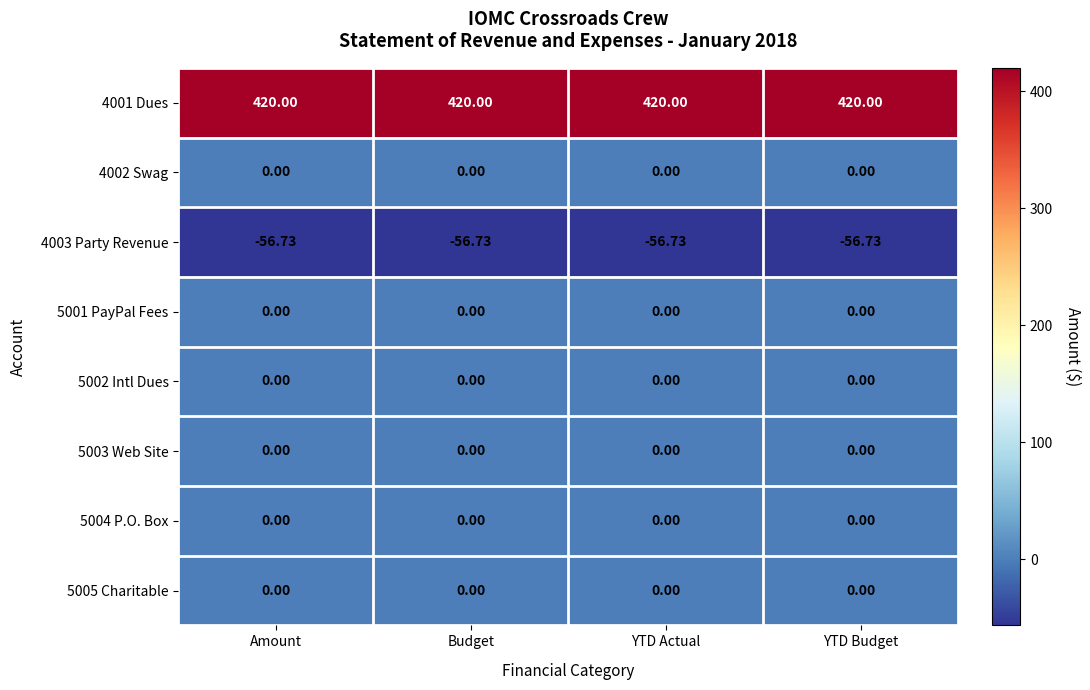

Which label corresponds to the smallest value in the chart?

Amount